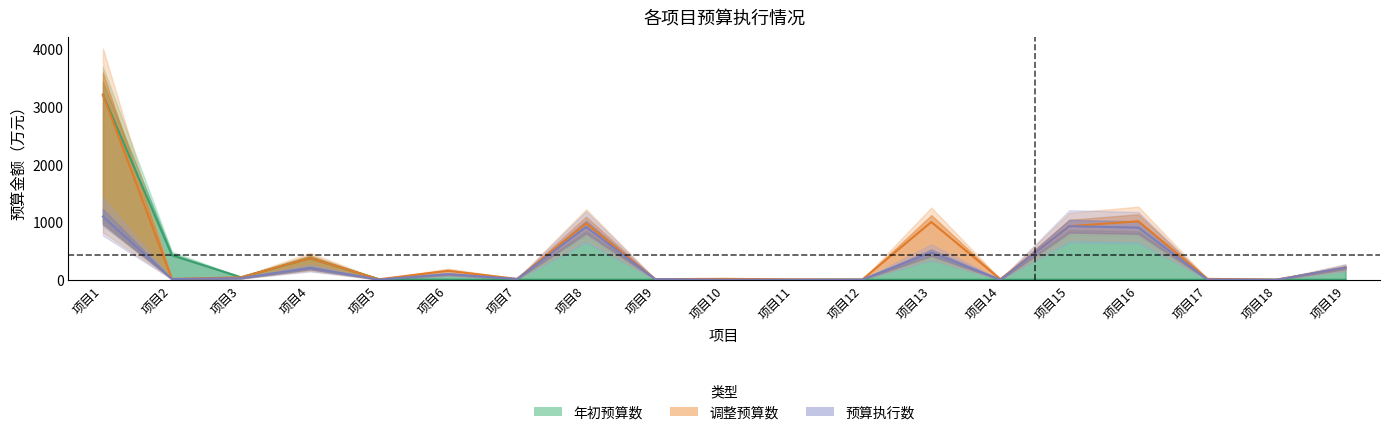

True or false: 年初预算数 and 调整预算数 cross at least once.

False